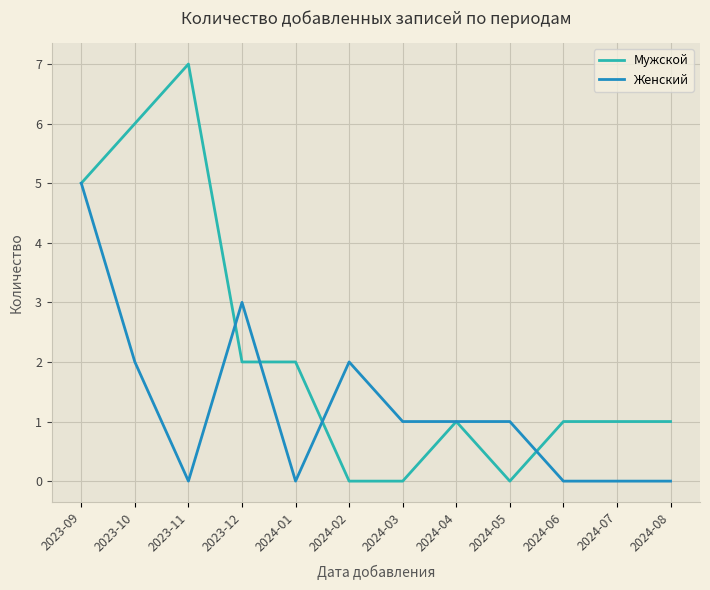

At 2023-12, list the series in order from smallest to largest.

Мужской, Женский